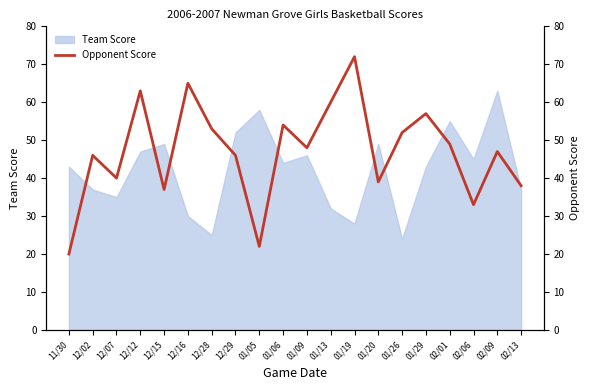

Is it true that the value at 01/09 is 48?

True